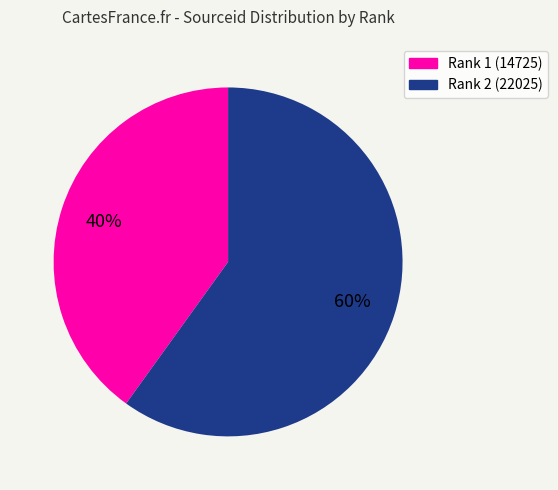

What is the largest slice in the pie chart?

2